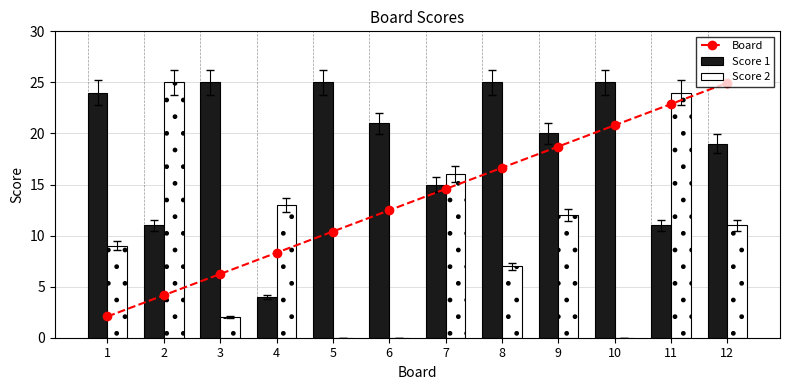

Reading left to right, transcribe all the data shown in this chart.

Board: 2.1	4.2	6.2	8.3	10.4	12.5	14.6	16.6	18.7	20.8	22.9	25.0
Score 1: 24.0	11.0	25.0	4.0	25.0	21.0	15.0	25.0	20.0	25.0	11.0	19.0
Score 2: 9.0	25.0	2.0	13.0	0.0	0.0	16.0	7.0	12.0	0.0	24.0	11.0